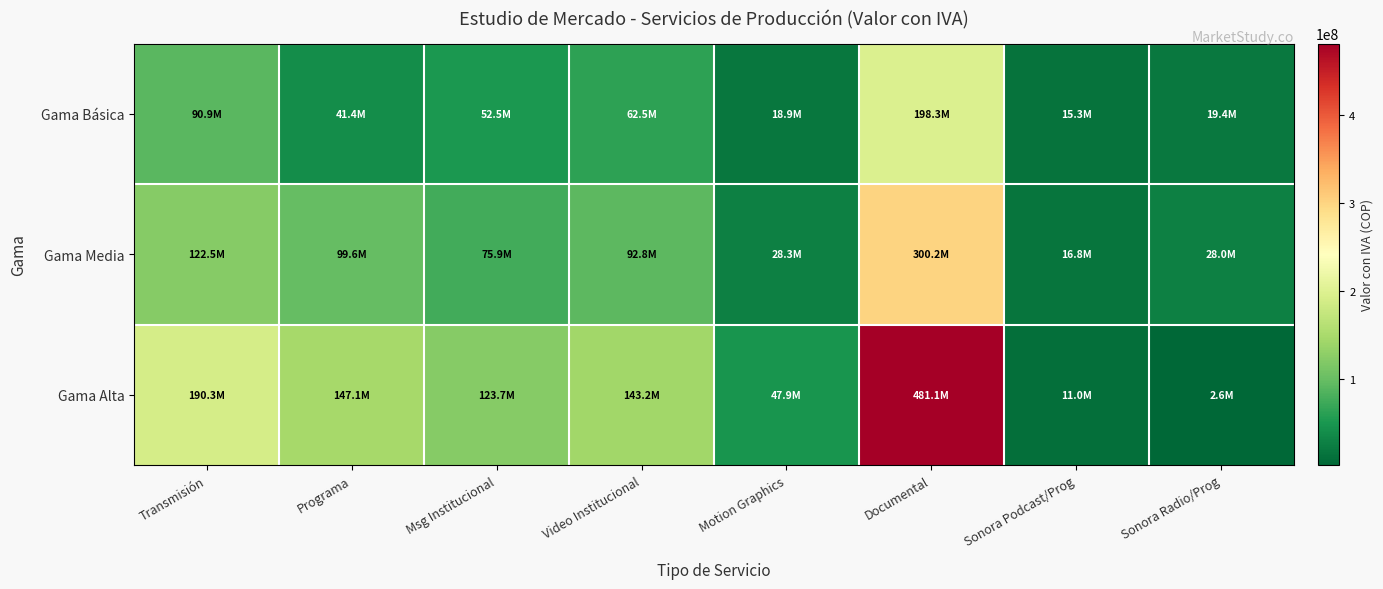

What is the total value across all series at Programa?

288128291.2